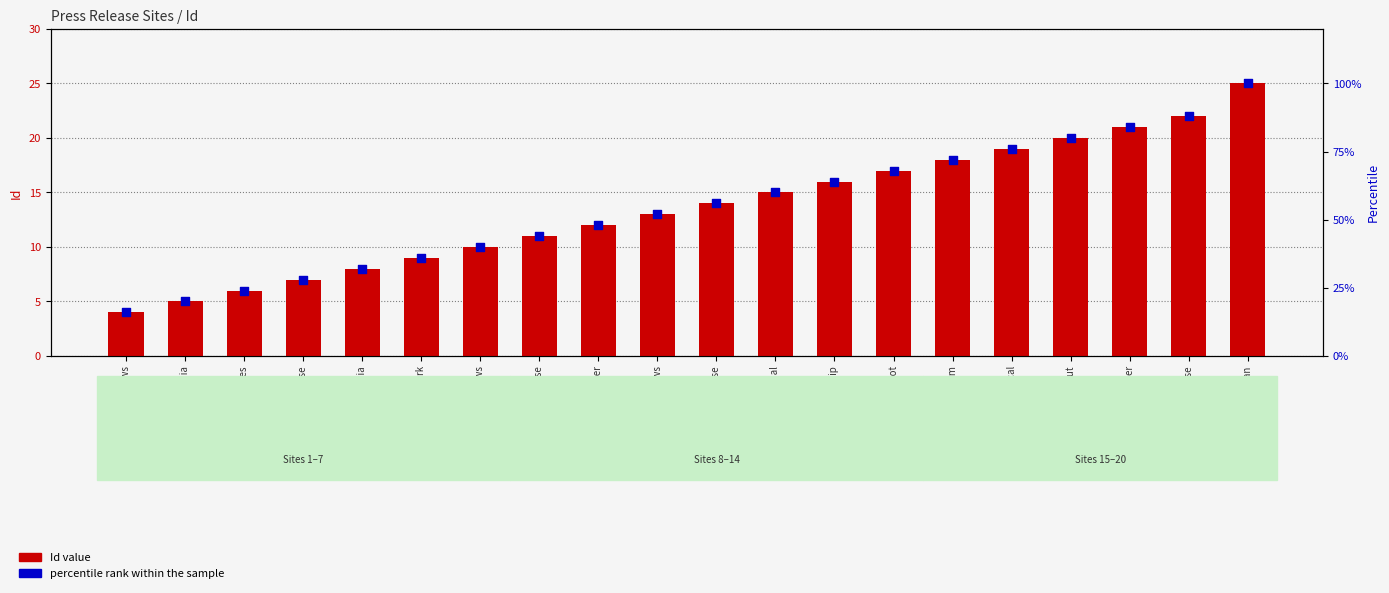

Which series has the largest total across all categories?

percentile rank within the sample